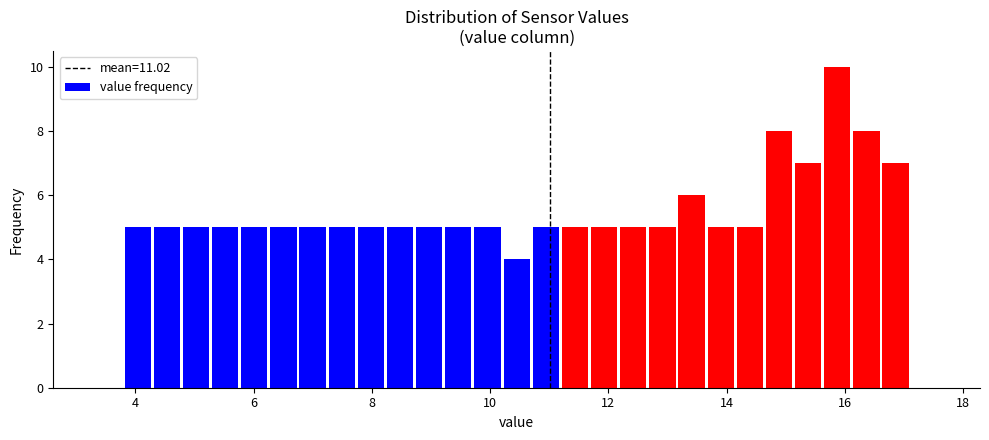

Around what value on the x-axis is the tallest bar? Give the approximate position of its centre, as read against the axis.

15.8